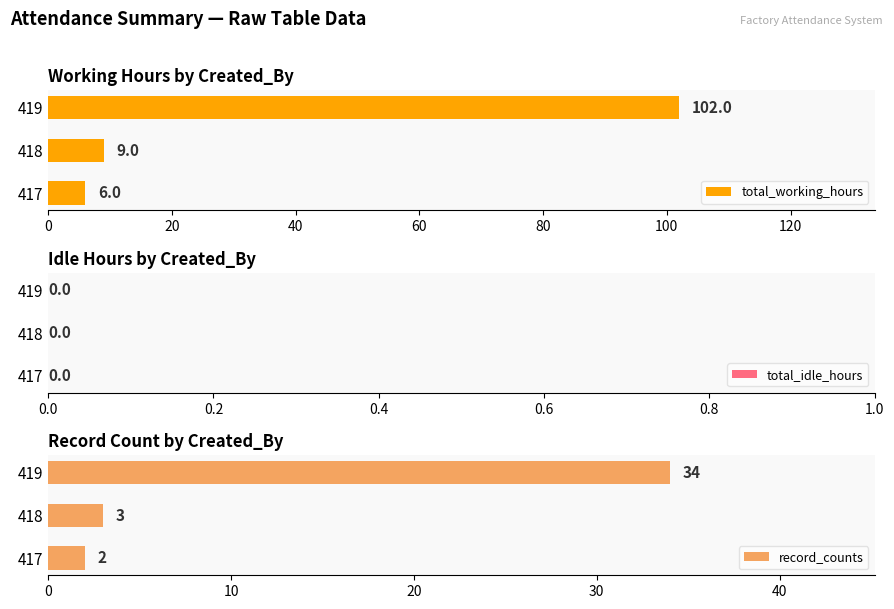

At which label does total_working_hours reach its minimum?

417